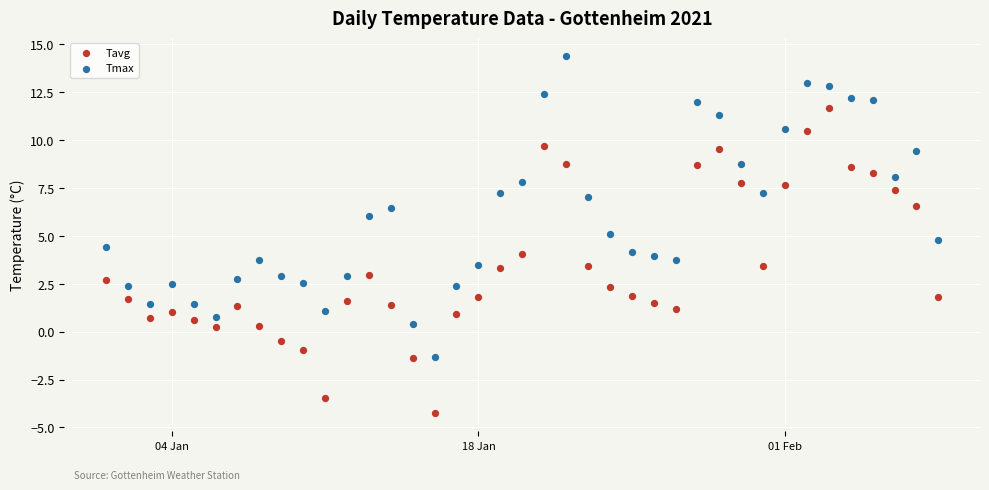

Which series has the widest spread of Y values?

Tavg